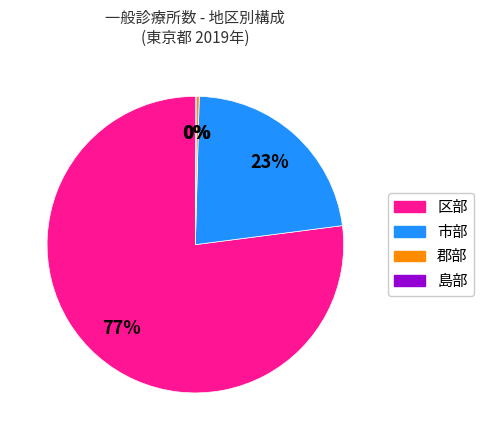

To the nearest percent, what is the average slice percentage?

25%